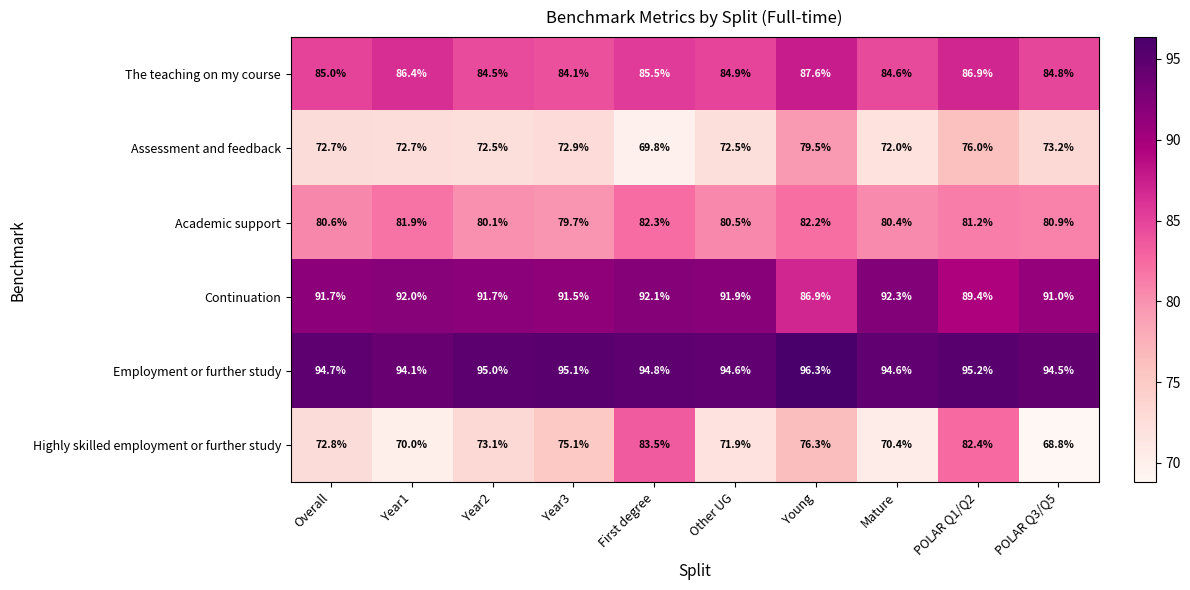

At Year3, list the series in order from smallest to largest.

Assessment and feedback, Highly skilled employment or further study, Academic support, The teaching on my course, Continuation, Employment or further study